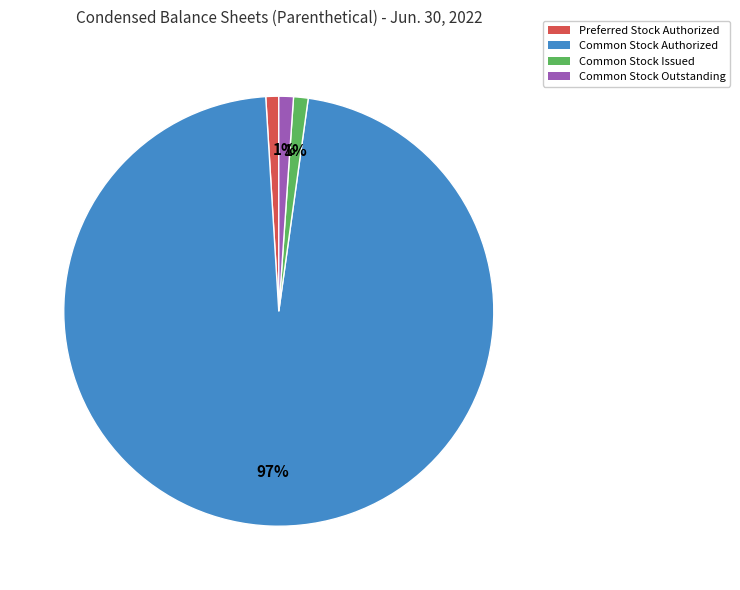

Does any single category account for the majority?

Yes